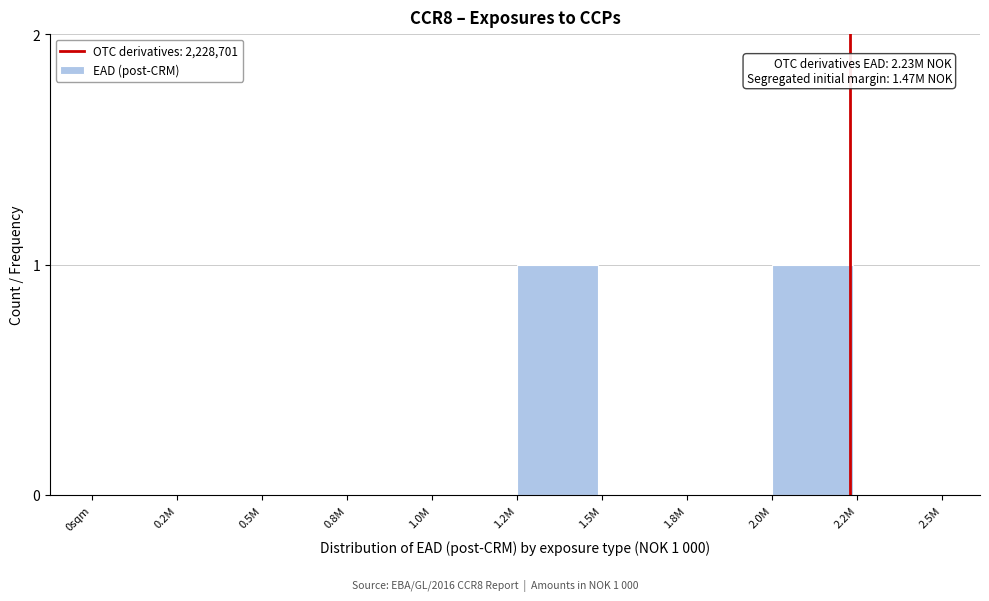

Reading left to right, transcribe all the data shown in this chart.

0sqm=0	0.2M=0	0.5M=0	0.8M=0	1.0M=0	1.2M=1	1.5M=0	1.8M=0	2.0M=1	2.2M=0